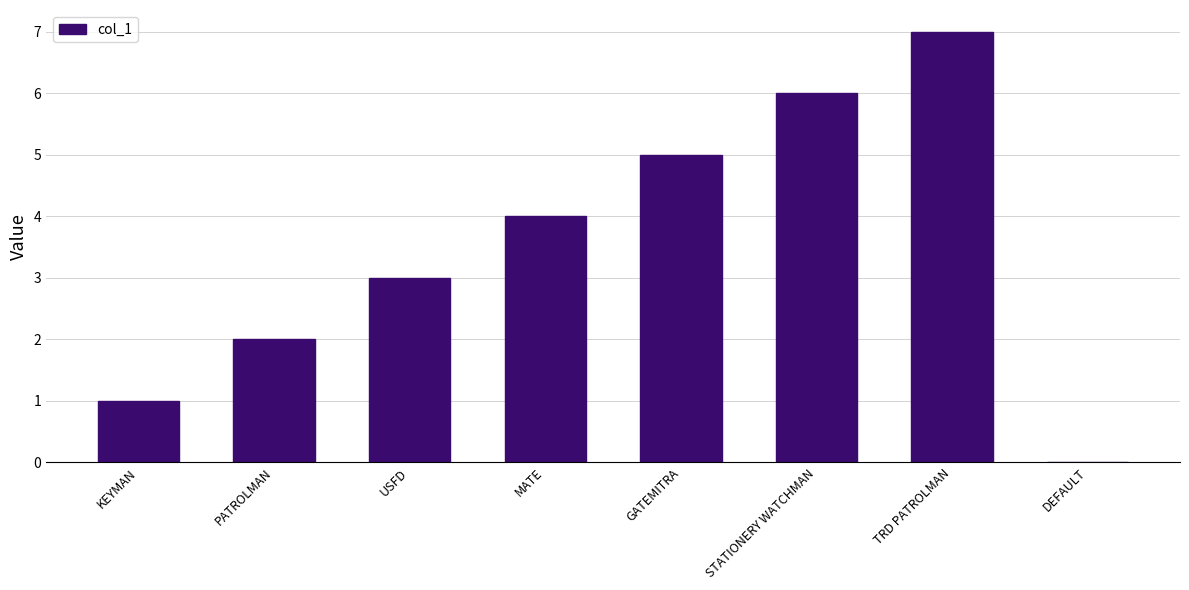

Which label corresponds to the largest value in the chart?

TRD PATROLMAN